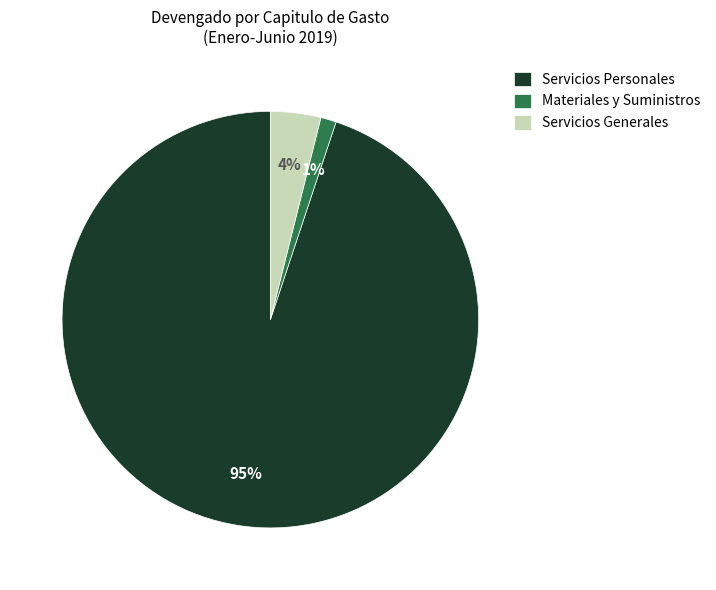

Do Materiales y Suministros and Servicios Personales together represent more than half of the pie?

Yes